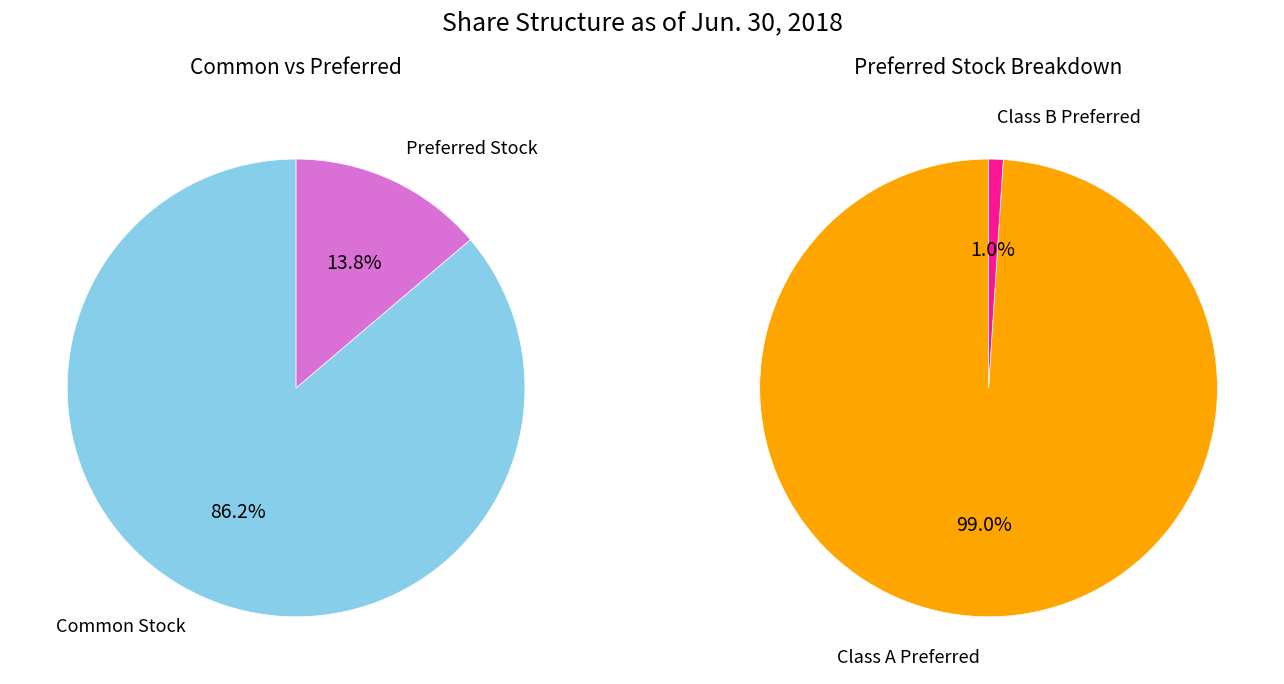

To the nearest percent, what portion does Preferred stock (Class A), shares outstanding represent?

14%